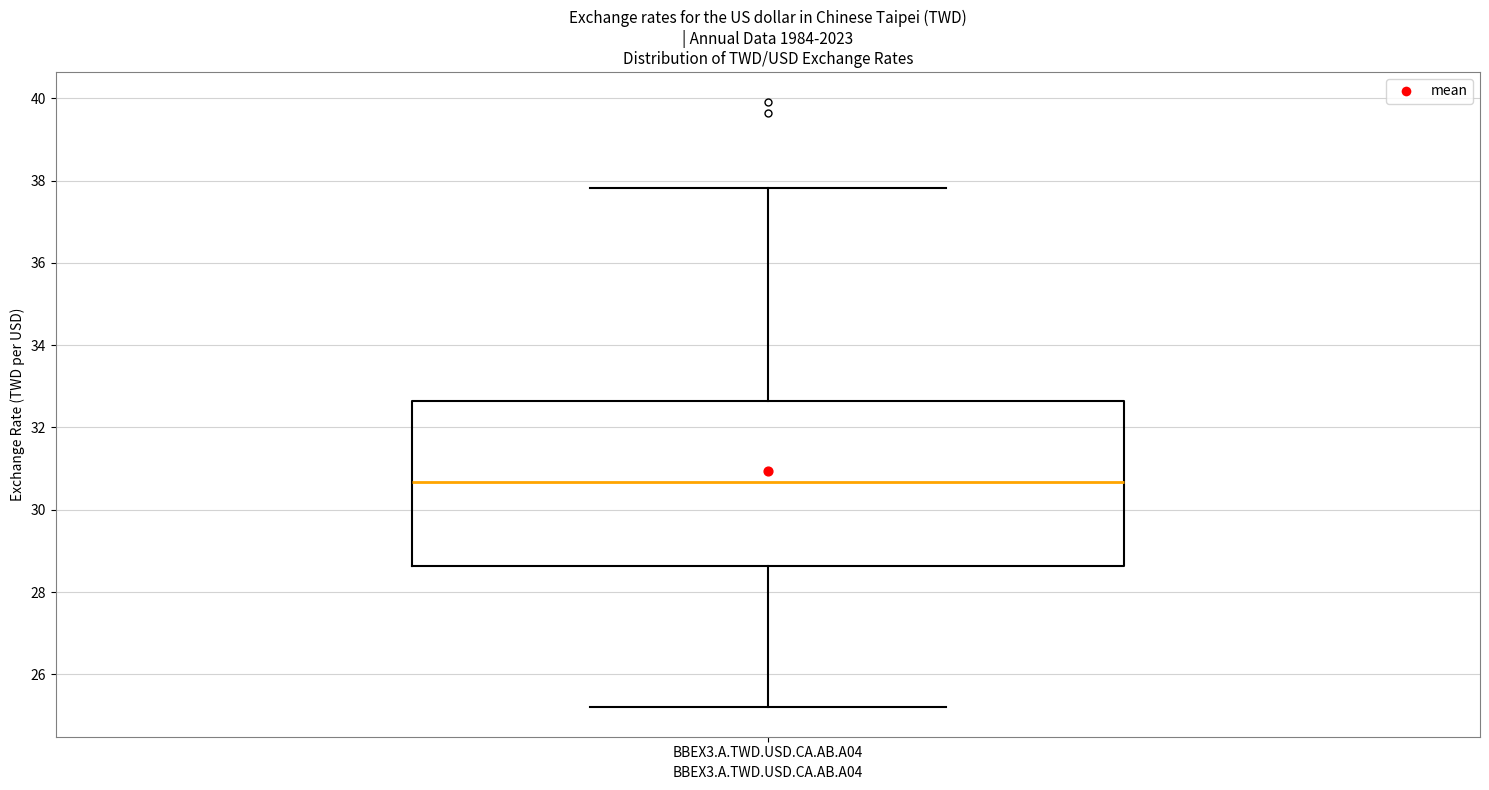

Transcribe this box plot: give where the median line is, the range the box spans, and where the two whiskers end, as read against the y-axis. The values are not printed on the chart, so give them approximately, as read against the axis.

median 30.6, box 28.6 to 32.6, whiskers 25.2 to 37.8